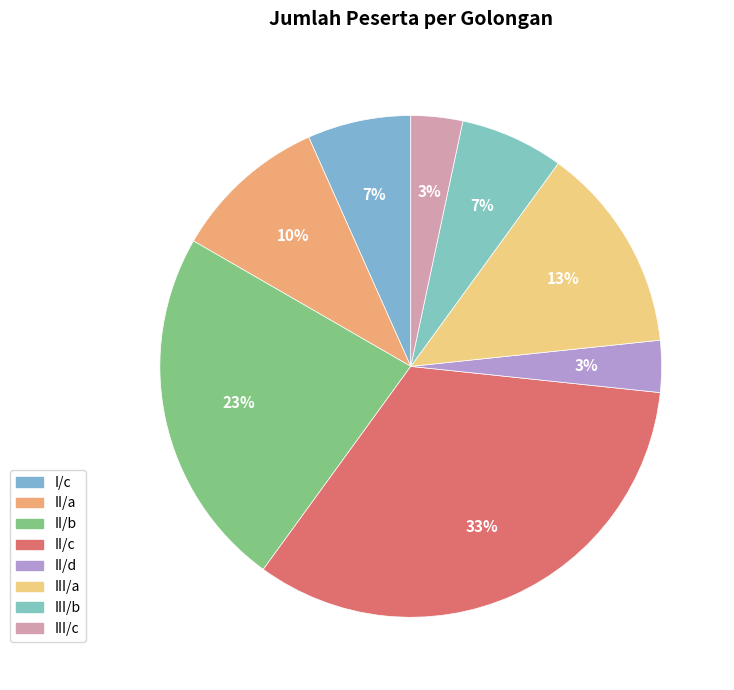

The III/b slice represents 7% of the pie. True or false?

True